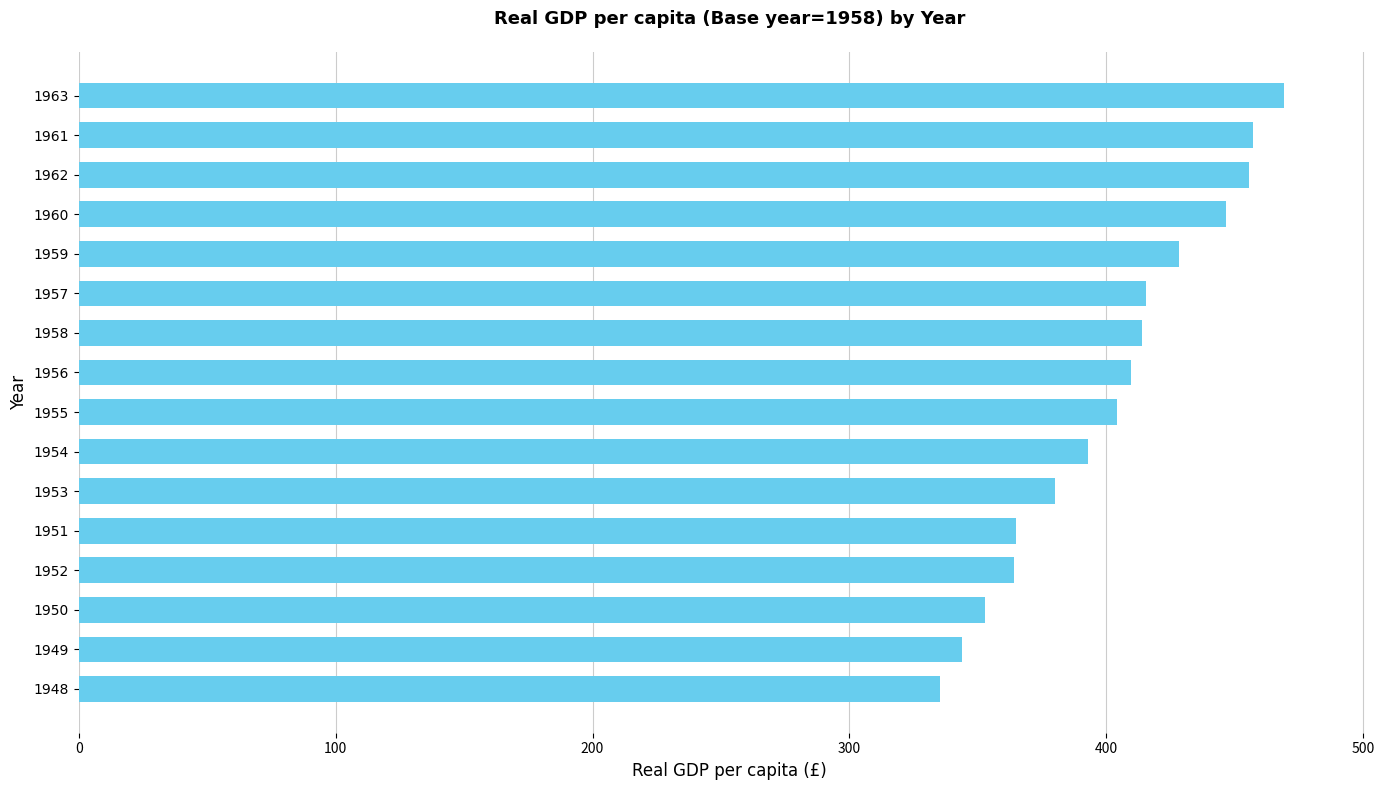

What is the difference between the maximum and minimum values?

133.6